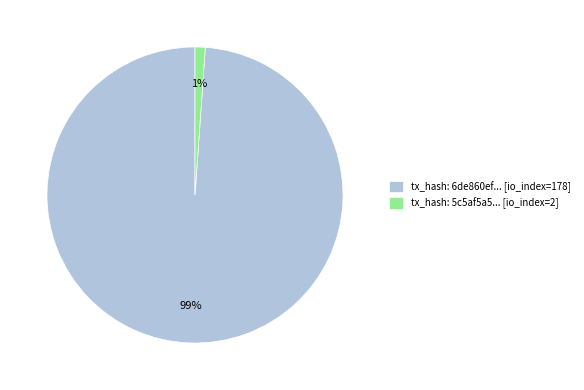

How many slices are in this pie chart?

2